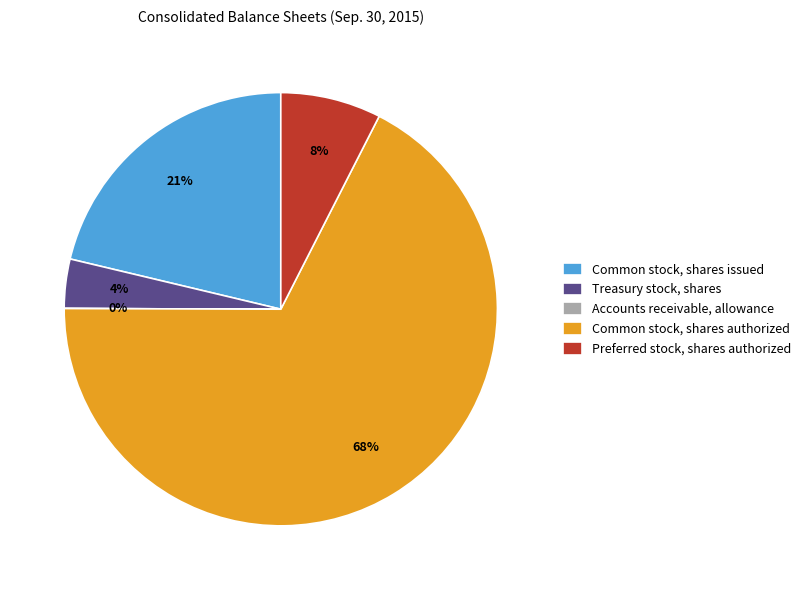

Combined, do Treasury stock, shares and Common stock, shares issued account for over 50%?

No